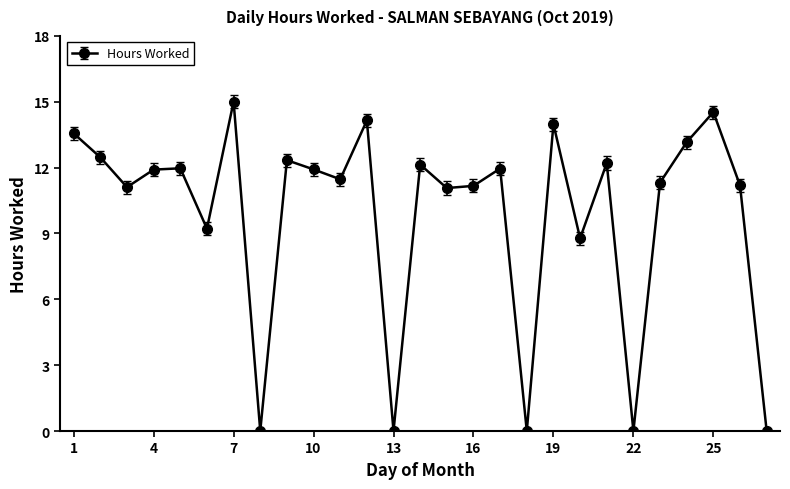

How many interior local valleys (lower than both neighbors) does the data have?

9